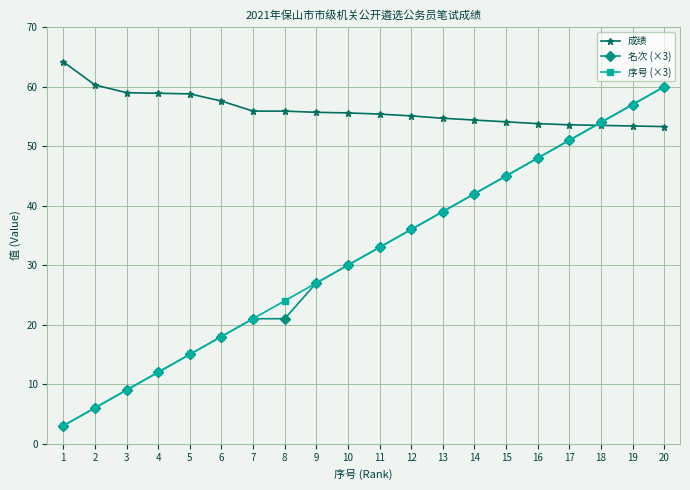

True or false: 名次 (×3) has more than 1 interior local peaks.

False